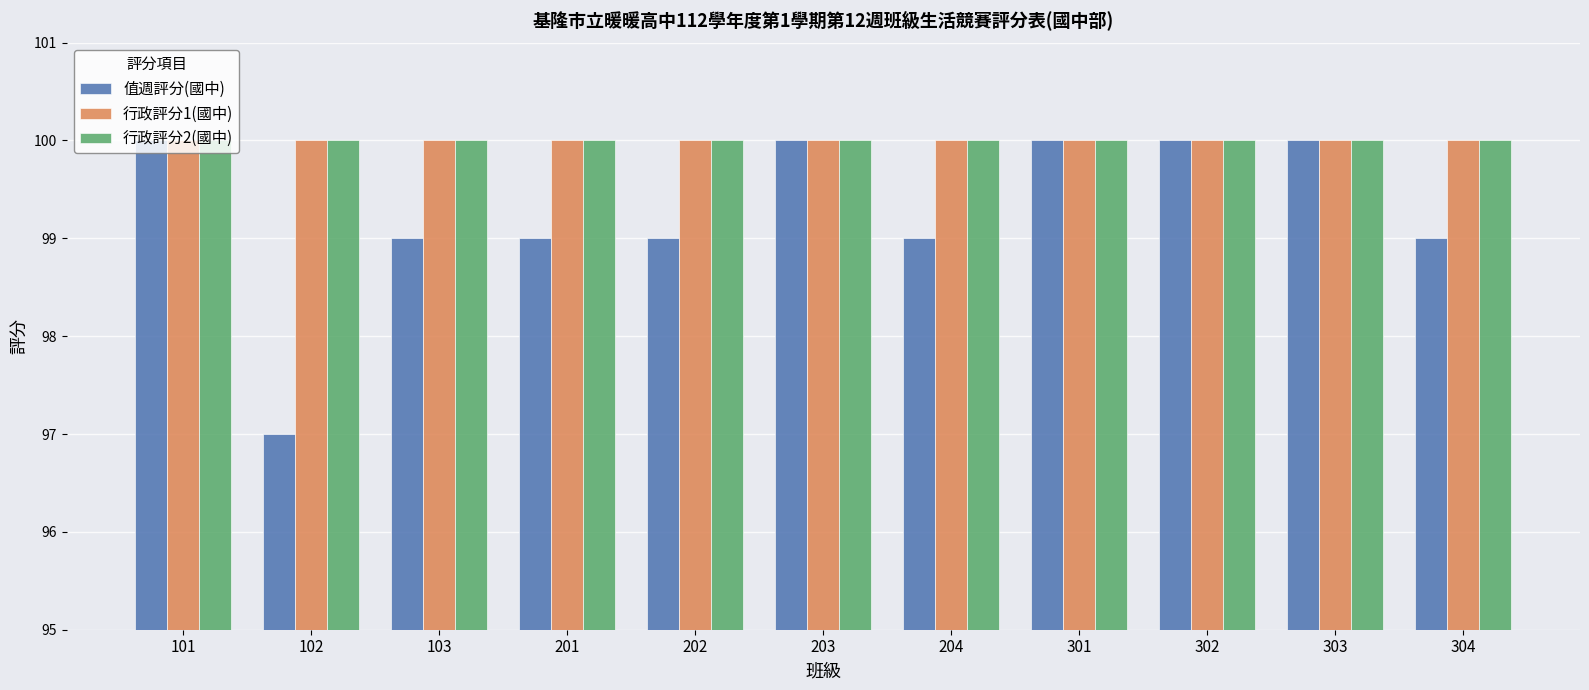

Does the chart contain stacked bars?

No